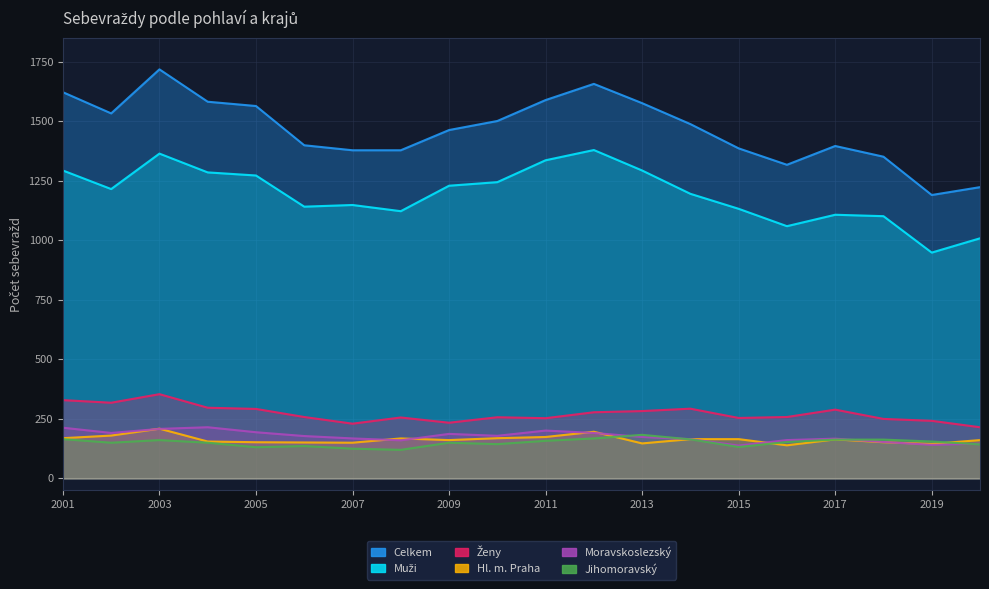

Is the value of Jihomoravský at 2006 greater than the value of Celkem at 2004?

No